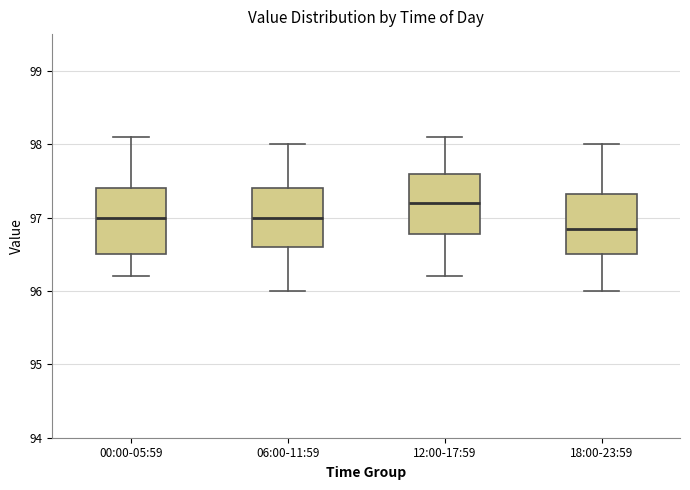

Which box's median line is the lowest?

18:00-23:59